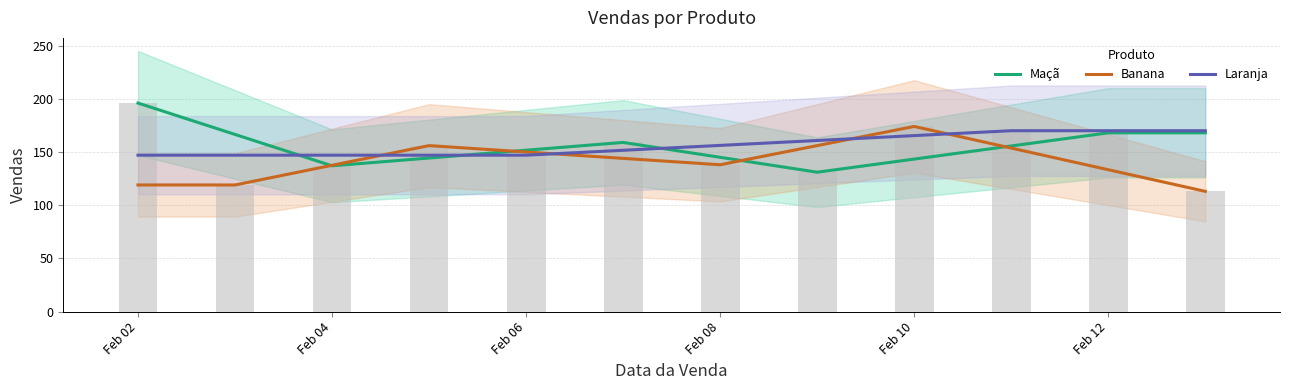

The Banana series shows 138.0 at Feb 08. True or false?

True